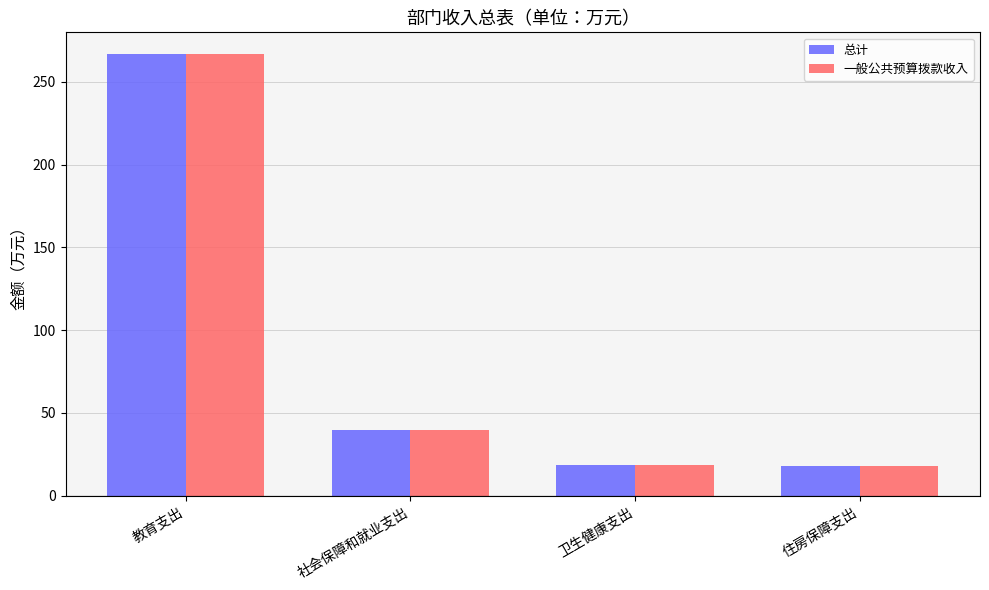

Which category has the highest value across all series?

教育支出